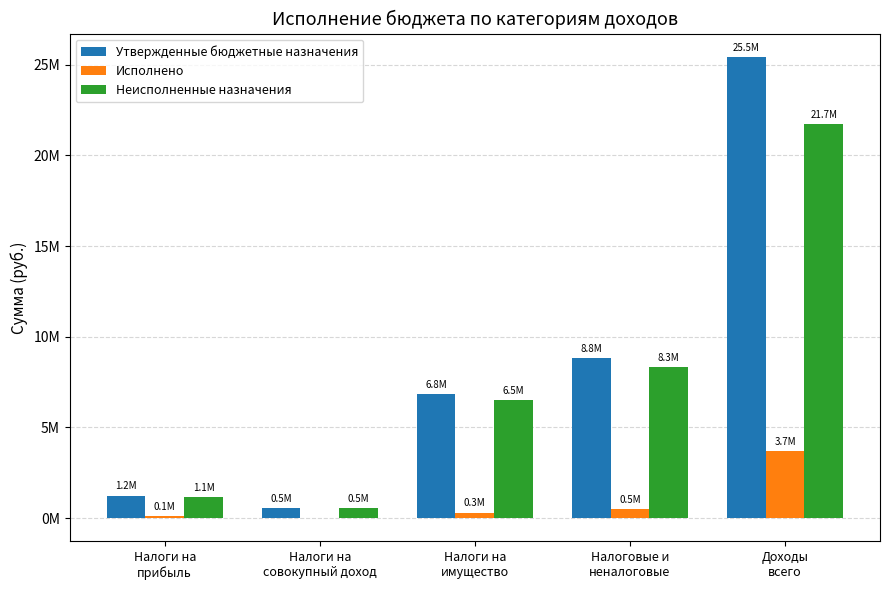

What is the minimum value for Утвержденные бюджетные назначения?

537200.0